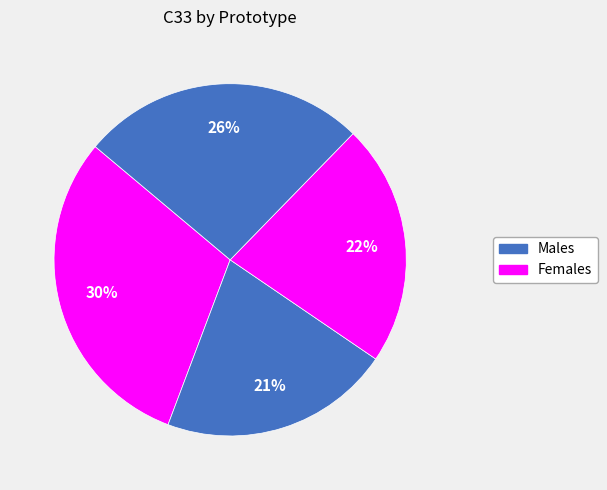

Which category has the biggest portion of the pie?

A15--Cr3Si